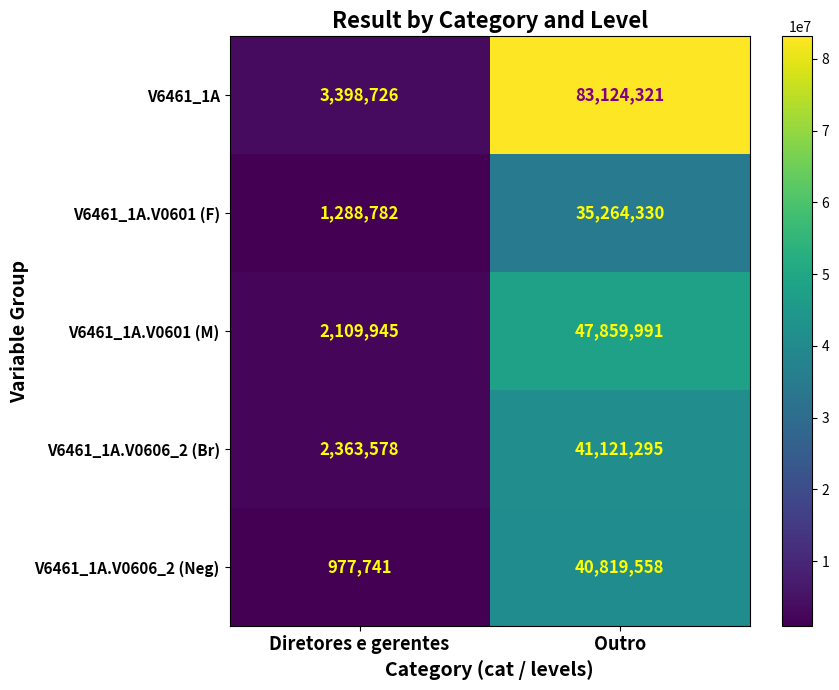

True or false: V6461_1A has a value of 83124321 at Outro.

True